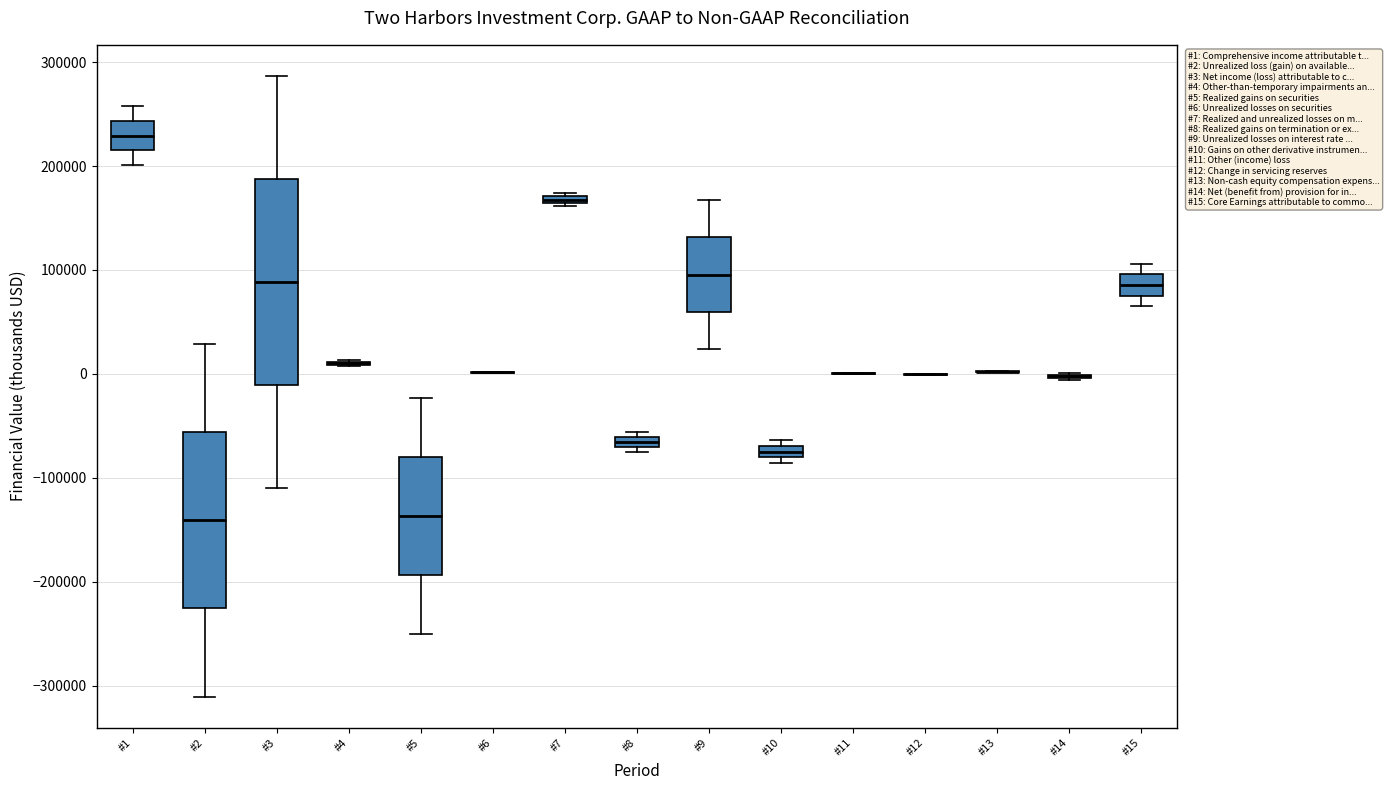

Which box is the tallest, from its lower edge to its upper edge?

#3